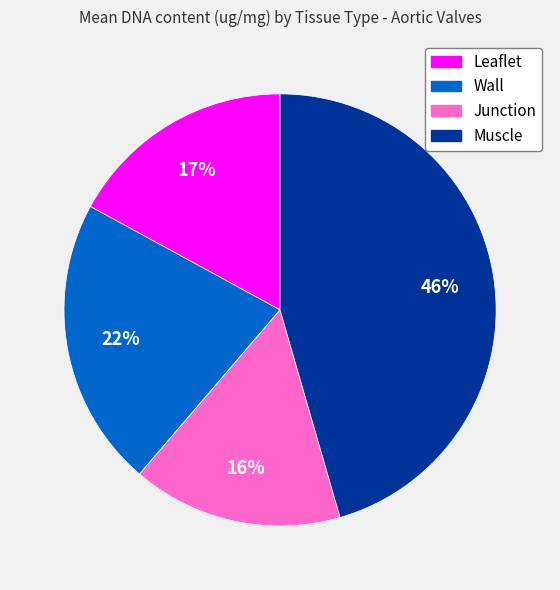

What is the smallest slice in the pie chart?

Junction